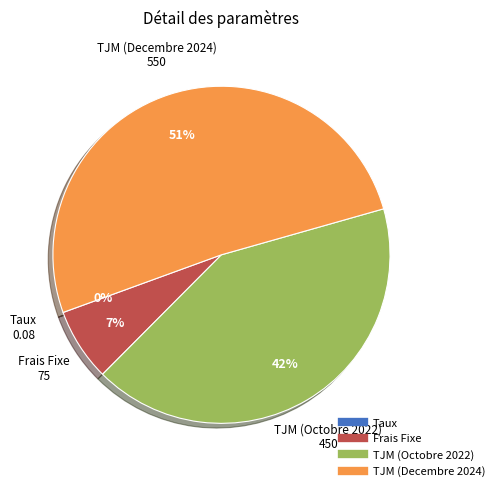

Which slice is the largest?

TJM (Decembre 2024)